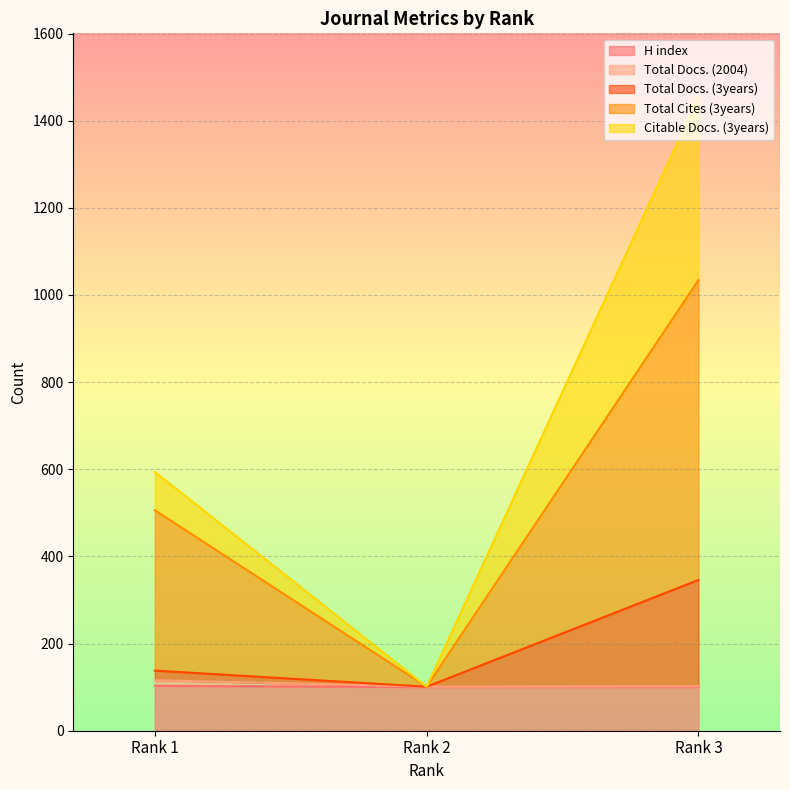

Is it true that Citable Docs. (3years) equals 65 at Rank 2?

False